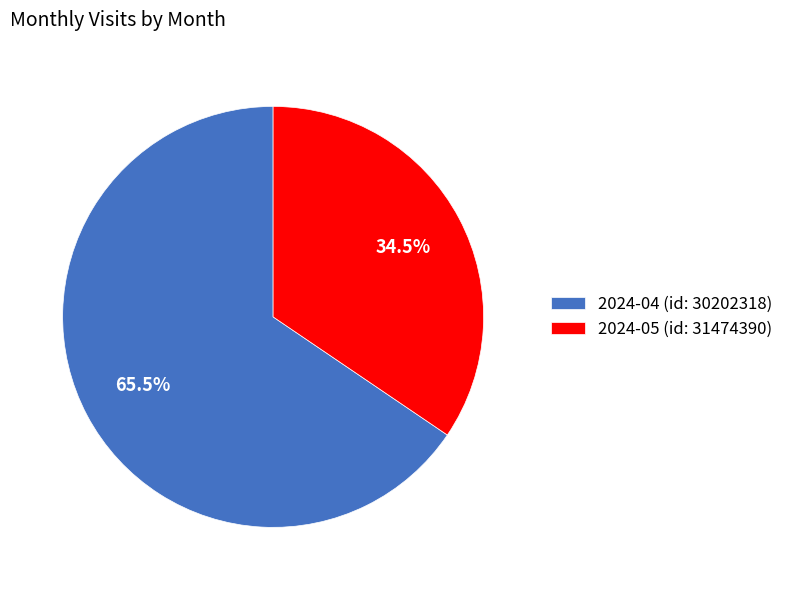

What is the largest slice in the pie chart?

2024-04 (id: 30202318)